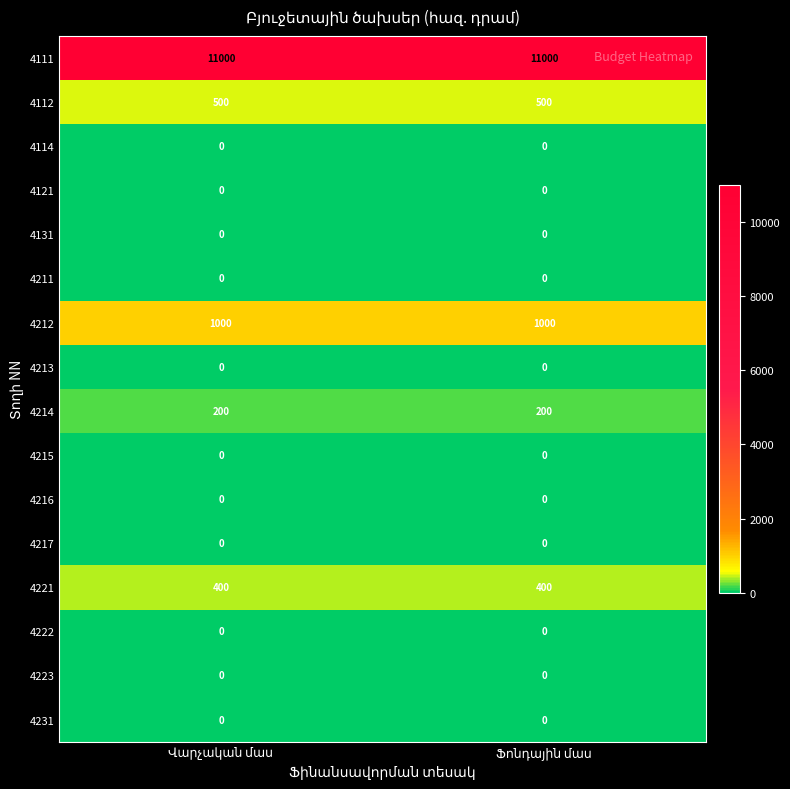

What is the average value of the 4214 series?

200